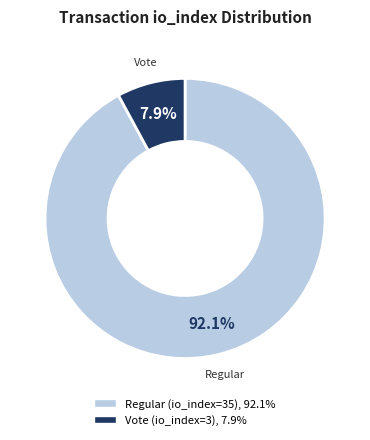

Between Regular (io_index=35) and Vote (io_index=3), which is larger?

Regular (io_index=35)